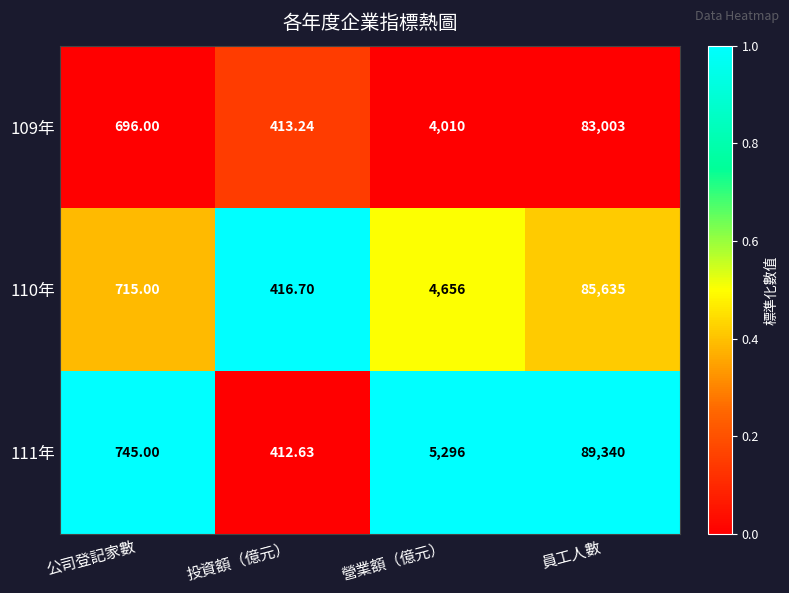

At which category does the chart reach its minimum across all series?

投資額（億元）